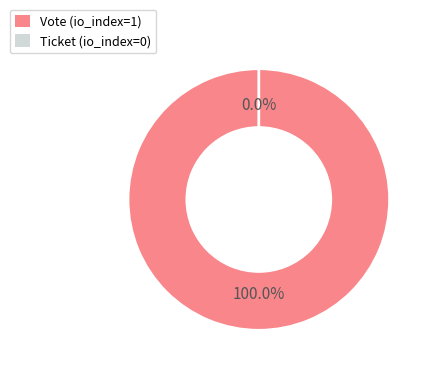

To the nearest percent, what is the difference between the largest and smallest slice percentages?

100%